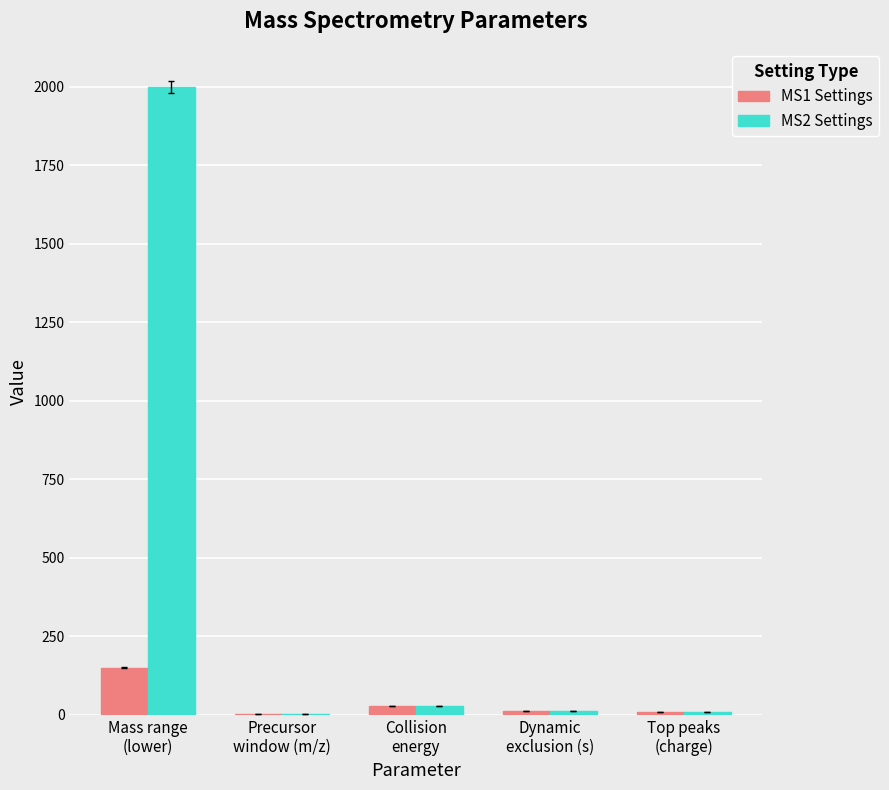

Between Mass range
(lower) and Top peaks
(charge), which series saw the biggest shift?

MS2 Settings